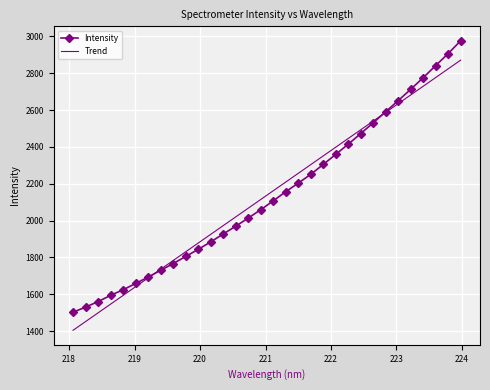

What is the smallest value displayed?

1404.6